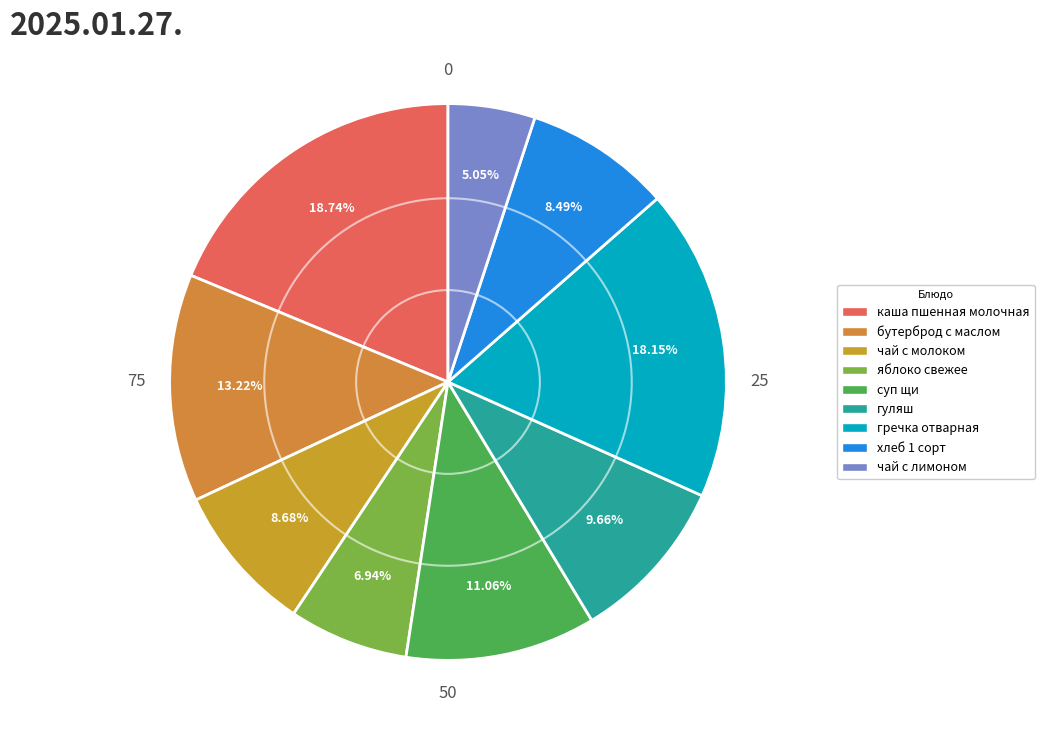

How many segments does this pie chart have?

9